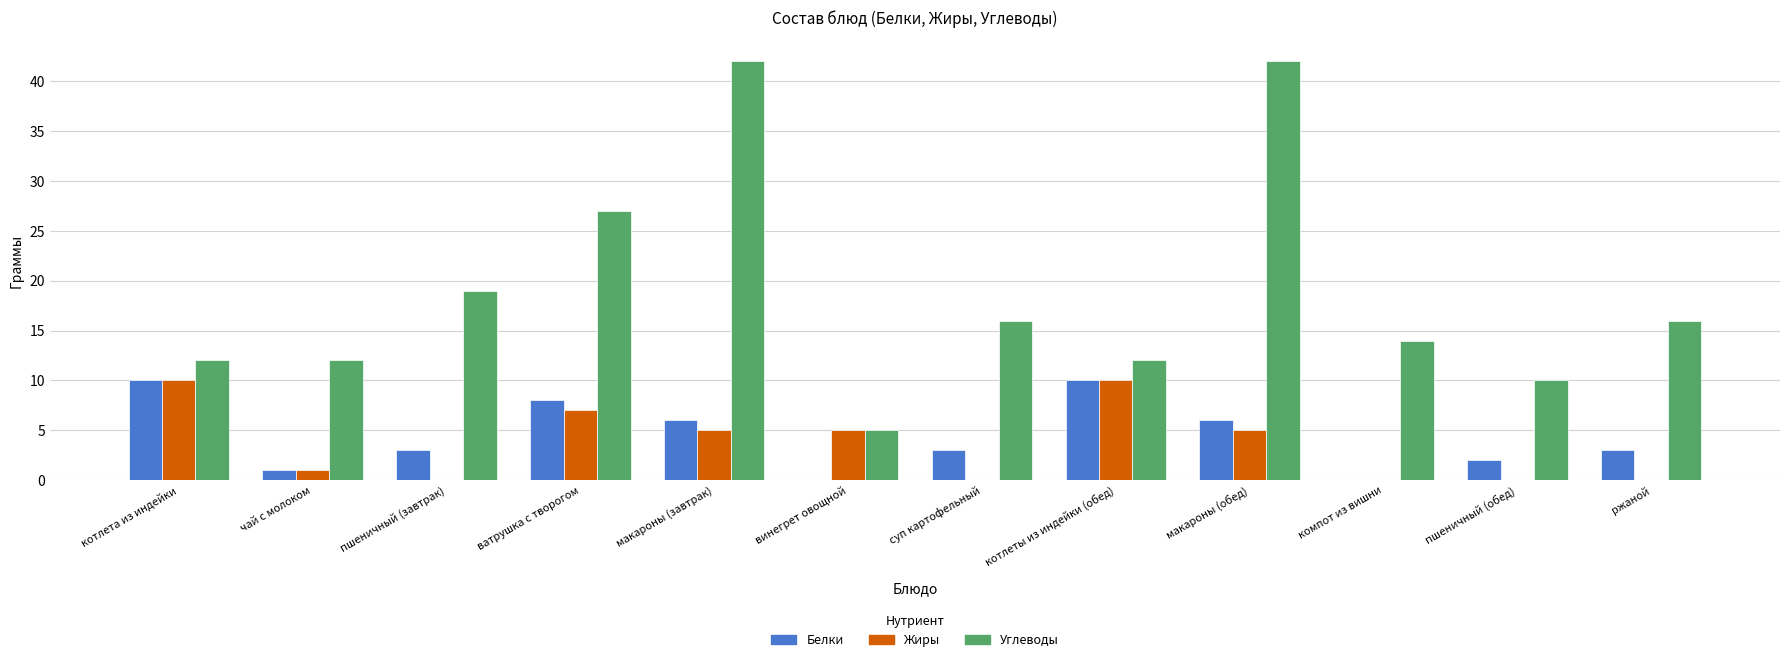

How many distinct data groups are displayed?

3